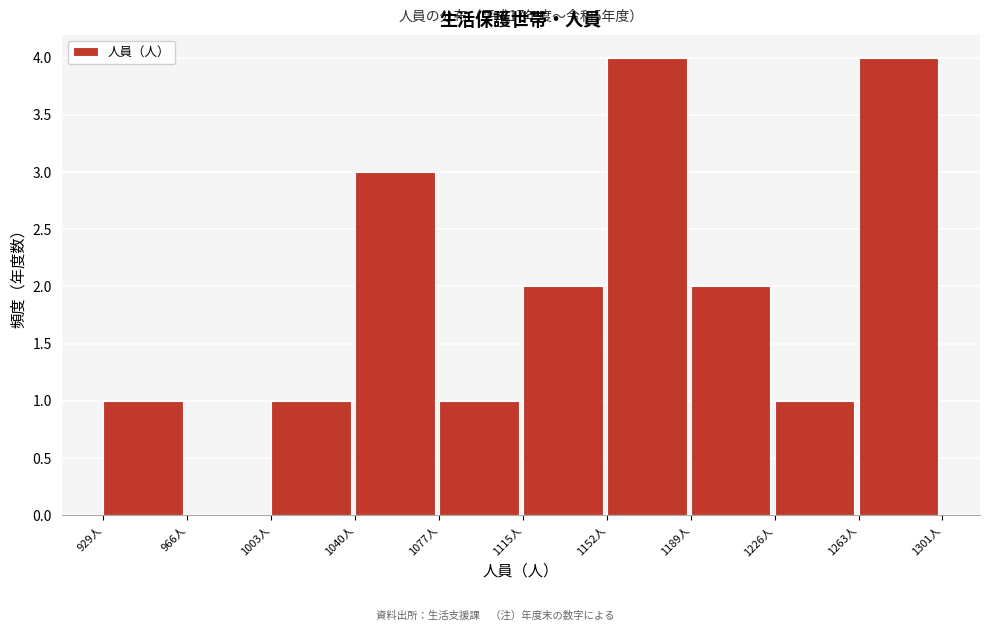

Reading left to right, list every bar in this chart as the range it spans on the x-axis followed by its height. Neither the bar edges nor the heights are printed on the chart, so give them approximately, as read against the axes.

930 to 965: 1
965 to 1005: 0
1005 to 1040: 1
1040 to 1080: 3
1080 to 1115: 1
1115 to 1150: 2
1150 to 1190: 4
1190 to 1225: 2
1225 to 1265: 1
1265 to 1300: 4